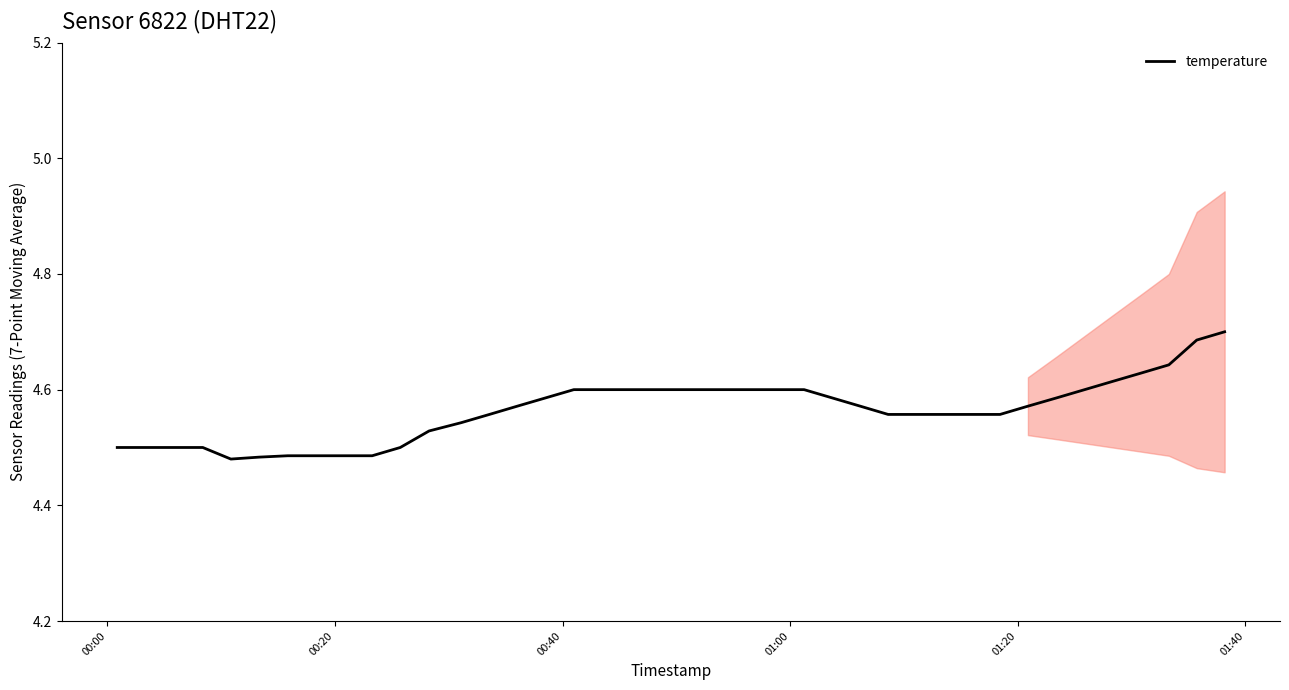

What is the maximum value shown in the chart?

4.7